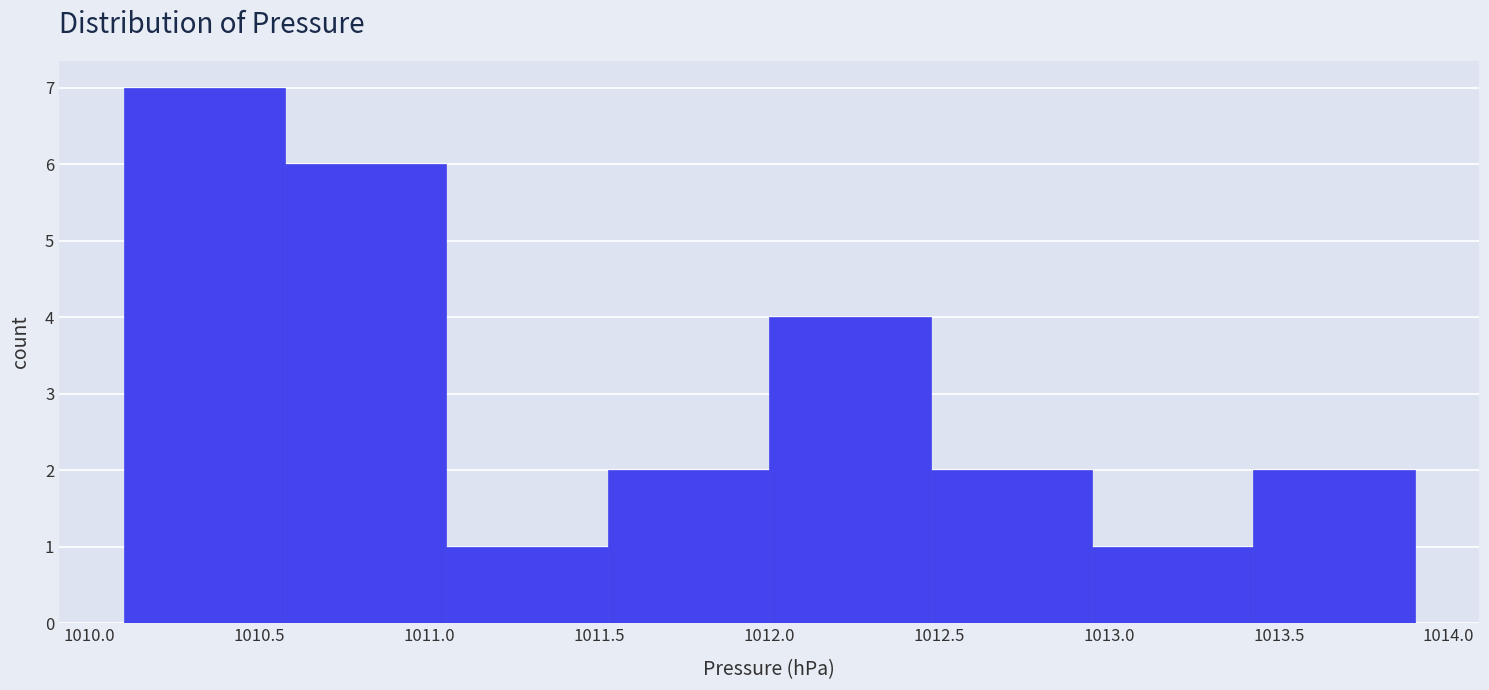

Which range on the x-axis has the tallest bar?

1010.100 to 1010.575